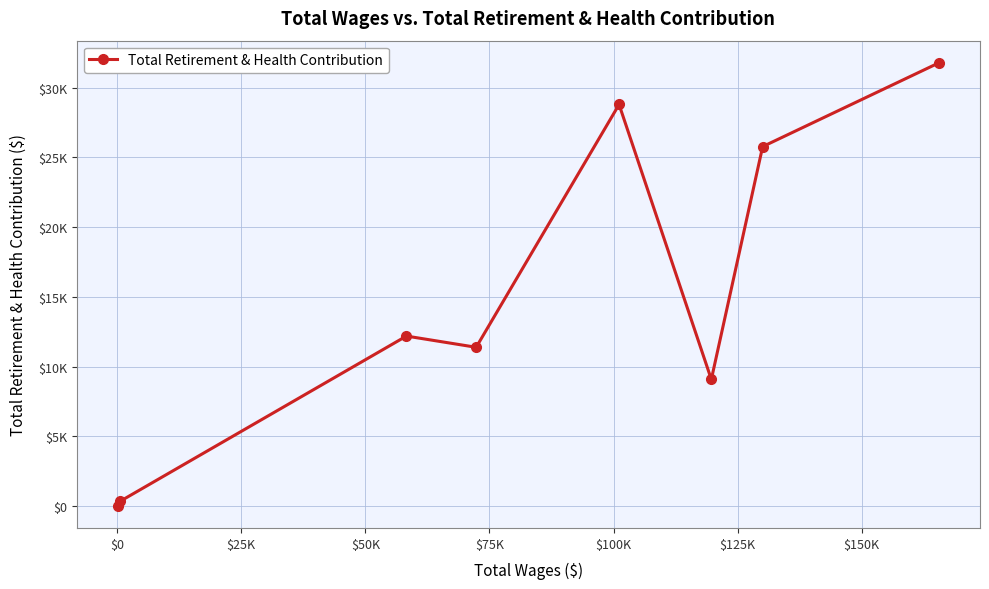

Does the chart have visible grid lines?

Yes